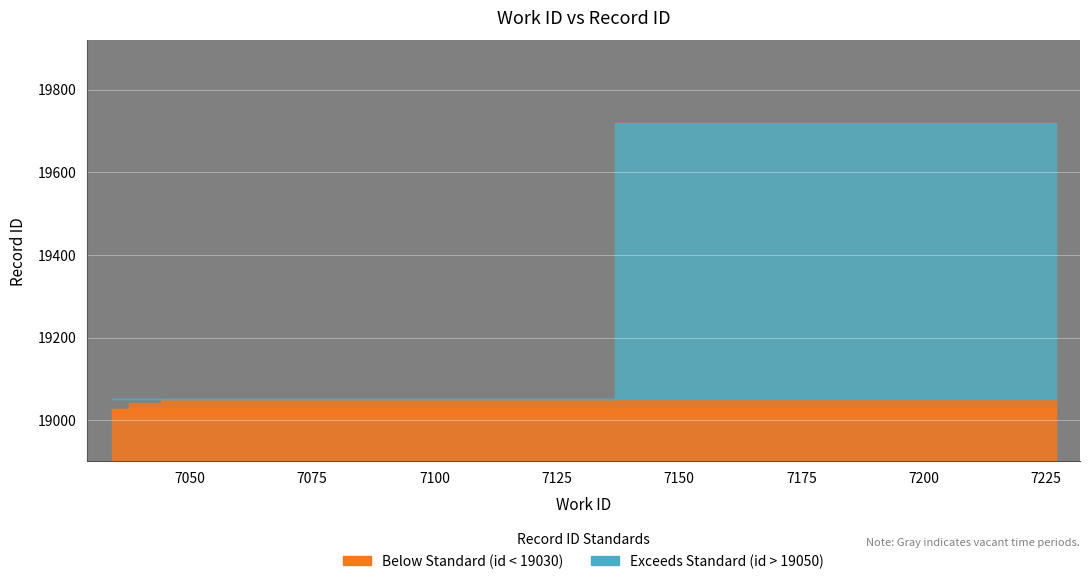

True or false: the data shows 11294 at 7227.

False